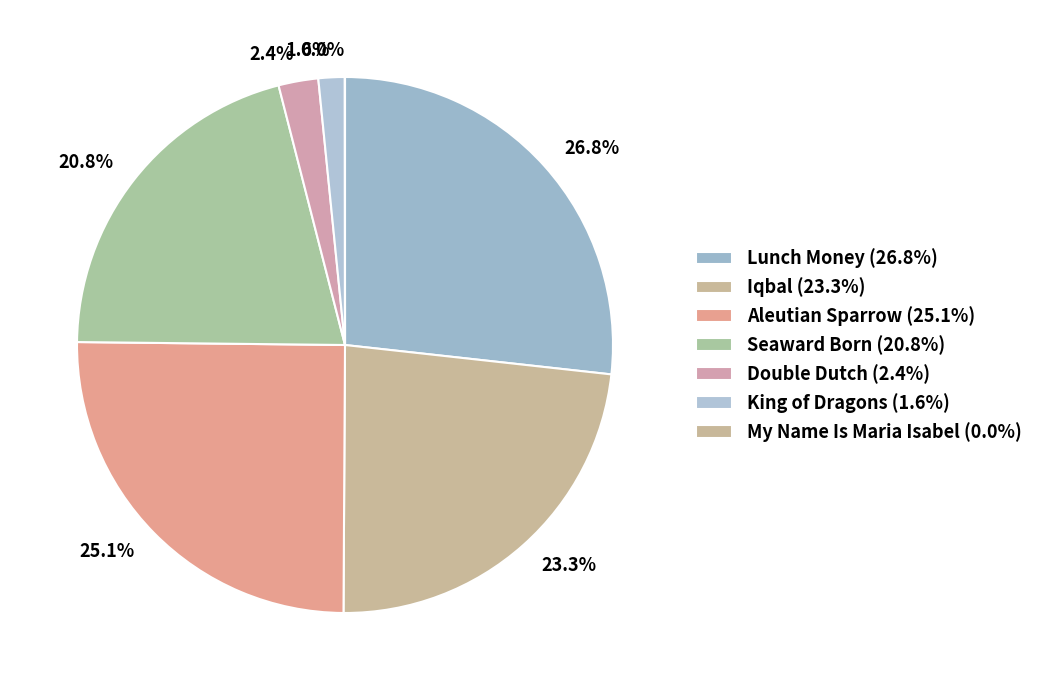

Does any single category account for the majority?

No